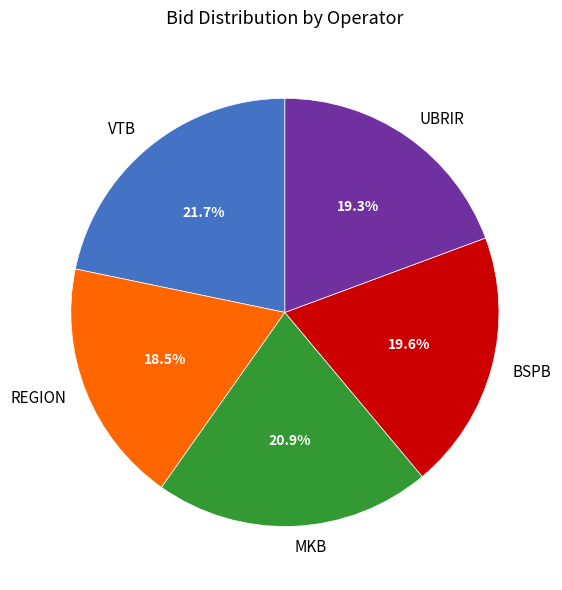

Which slice is the largest?

VTB